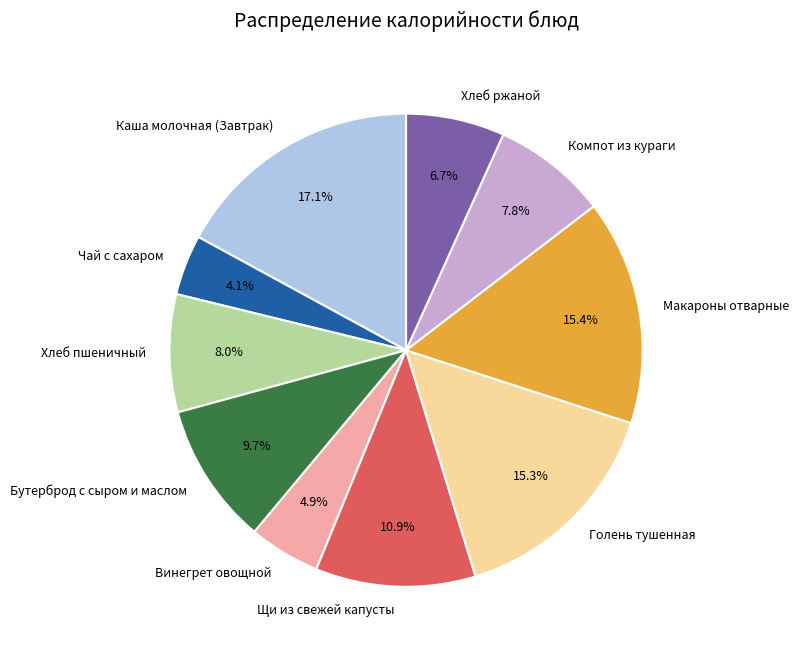

Between Компот из кураги and Винегрет овощной, which is larger?

Компот из кураги